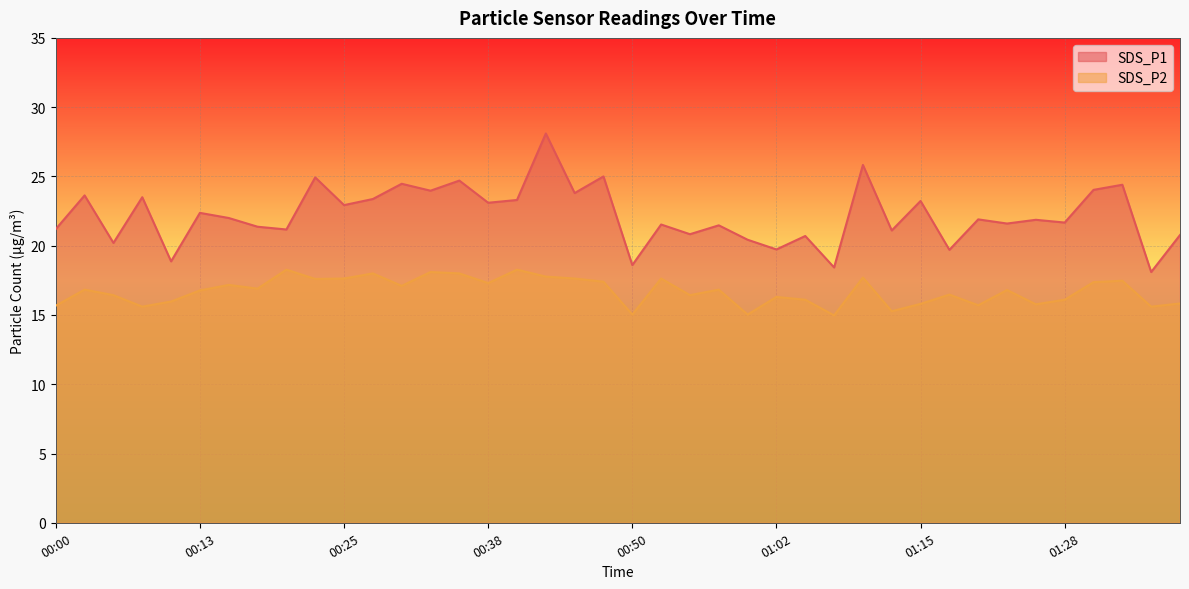

Is it true that SDS_P1 equals 30.5 at 01:13?

False